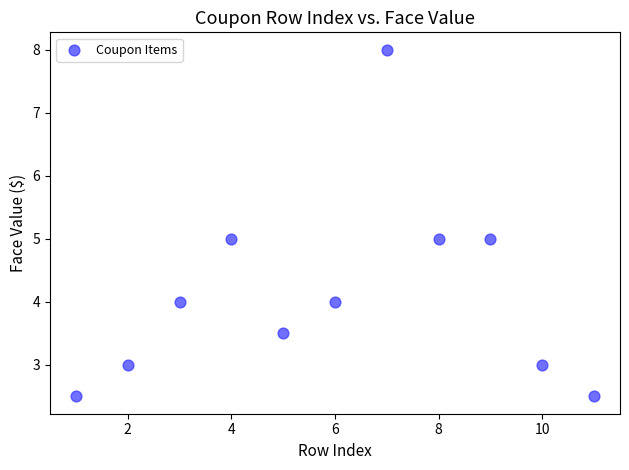

What is the range of Y values (max minus min)?

5.5